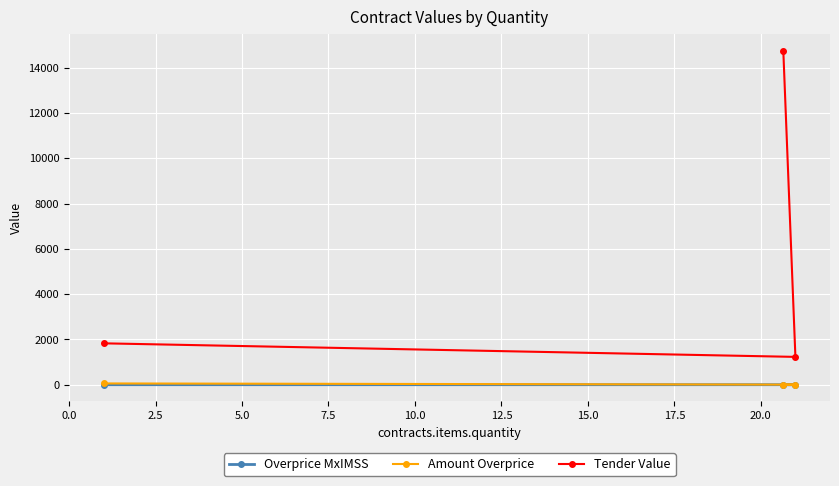

Which series has the largest total across all categories?

Tender Value